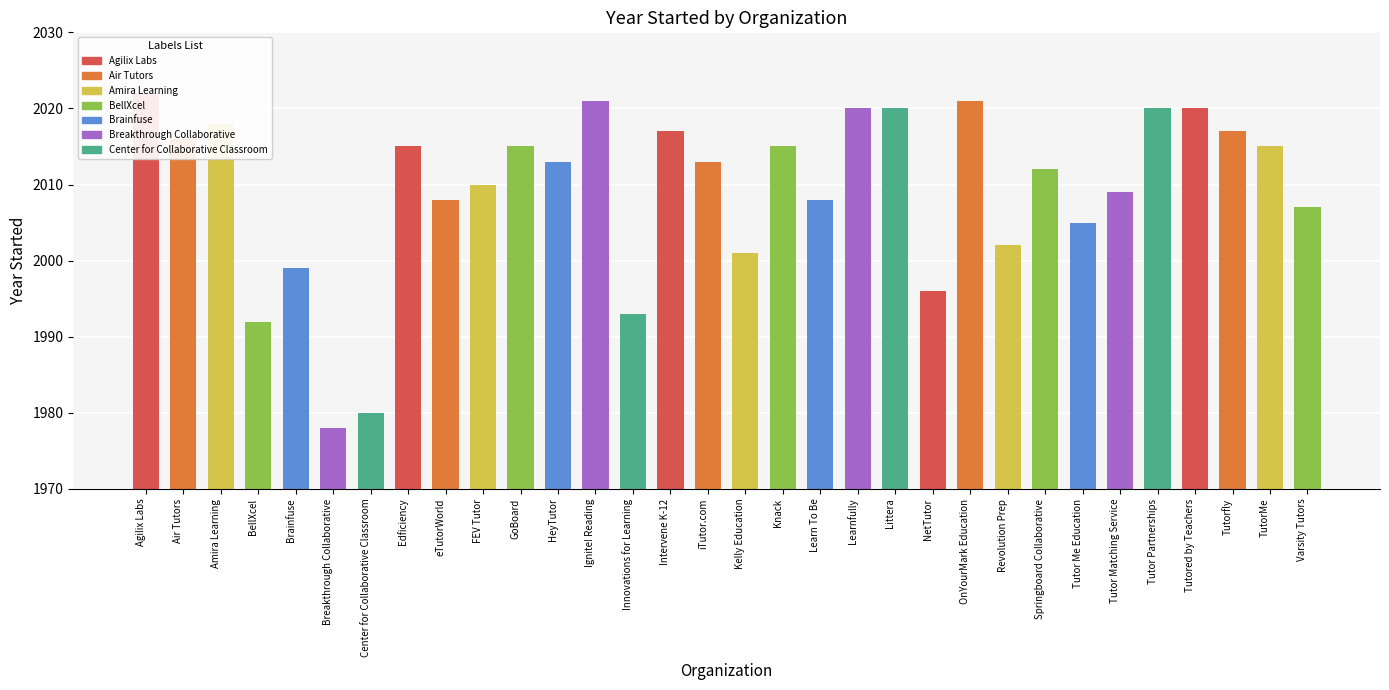

List the labels in order of value, largest first.

Agilix Labs, Ignite! Reading, OnYourMark Education, Learnfully, Littera, Tutor Partnerships, Tutored by Teachers, Amira Learning, Intervene K-12, Tutorfly, Air Tutors, Edficiency, GoBoard, Knack, TutorMe, HeyTutor, iTutor.com, Springboard Collaborative, FEV Tutor, Tutor Matching Service, eTutorWorld, Learn To Be, Varsity Tutors, Tutor Me Education, Revolution Prep, Kelly Education, Brainfuse, NetTutor, Innovations for Learning, BellXcel, Center for Collaborative Classroom, Breakthrough Collaborative